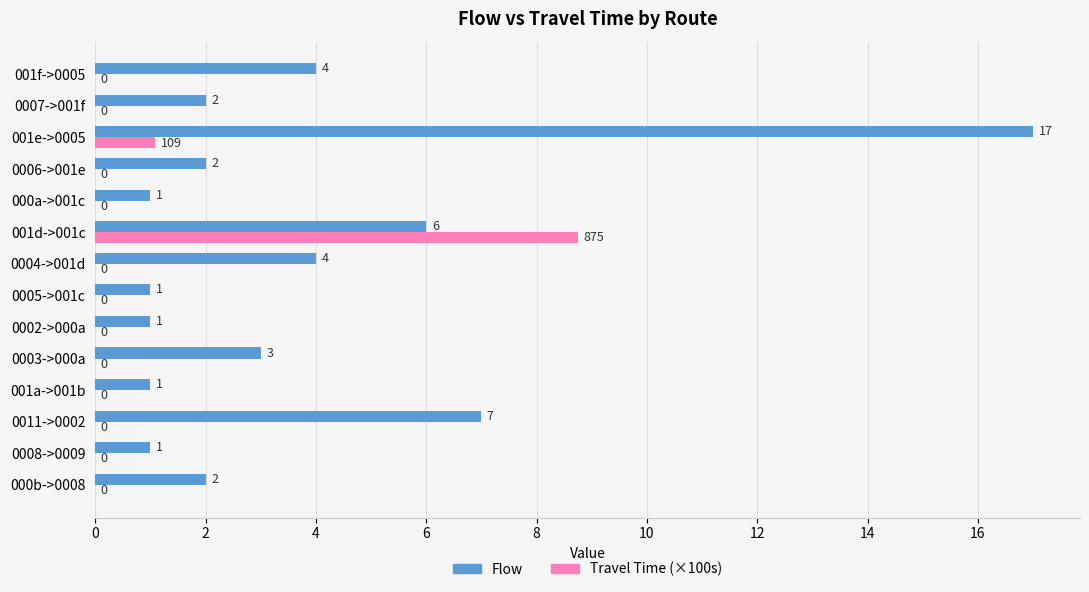

The Flow series shows 1.9 at 001d->001c. True or false?

False